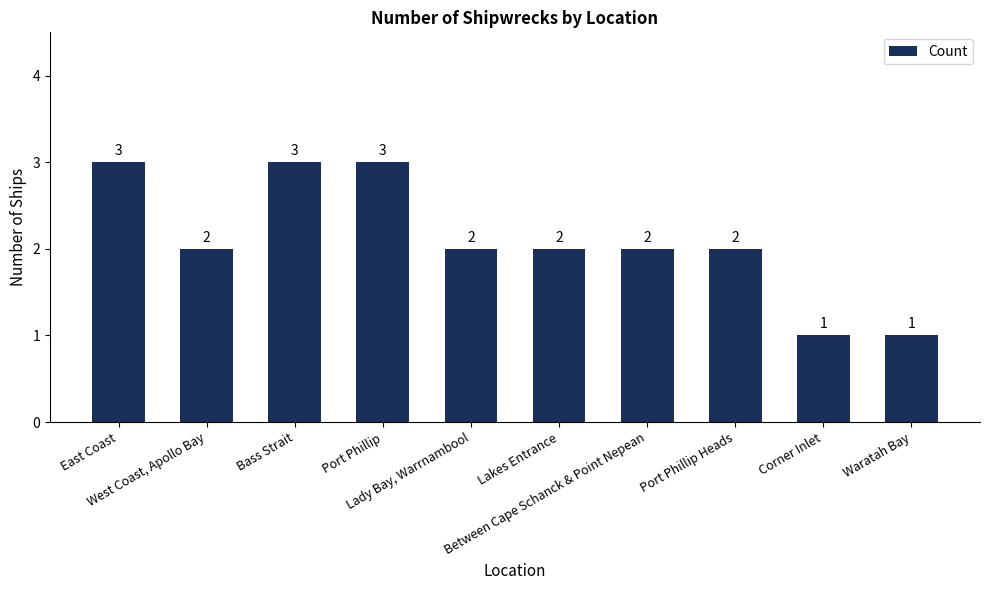

What is the change in value from West Coast, Apollo Bay to Corner Inlet?

-1